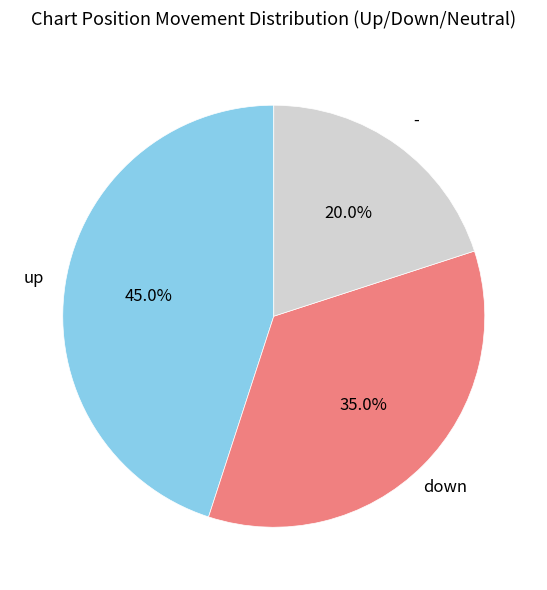

Is there any slice that represents more than half of the pie?

No